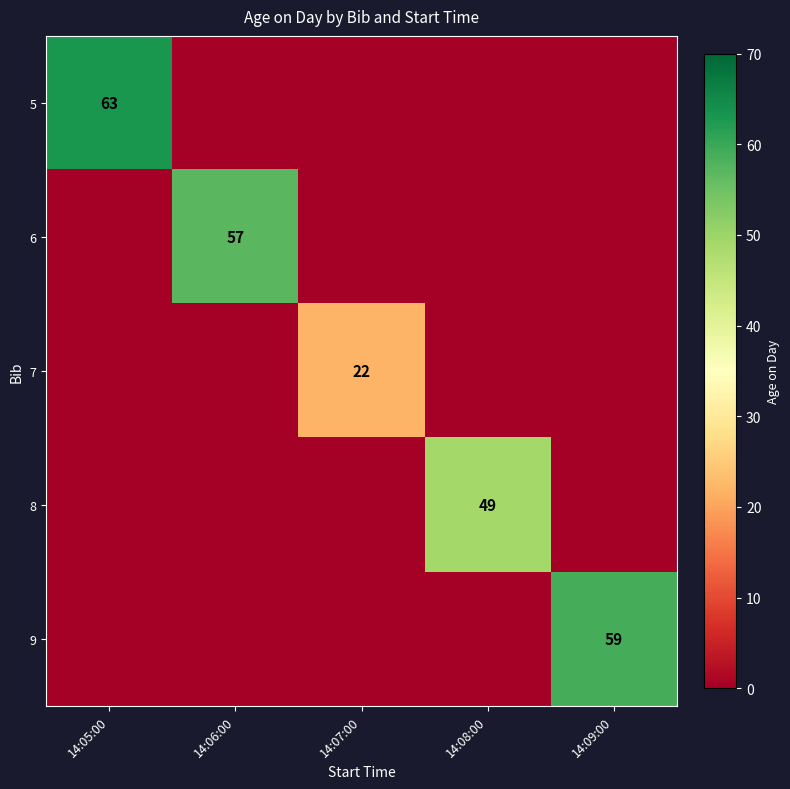

Is it true that 7 equals 0 at 14:05:00?

True